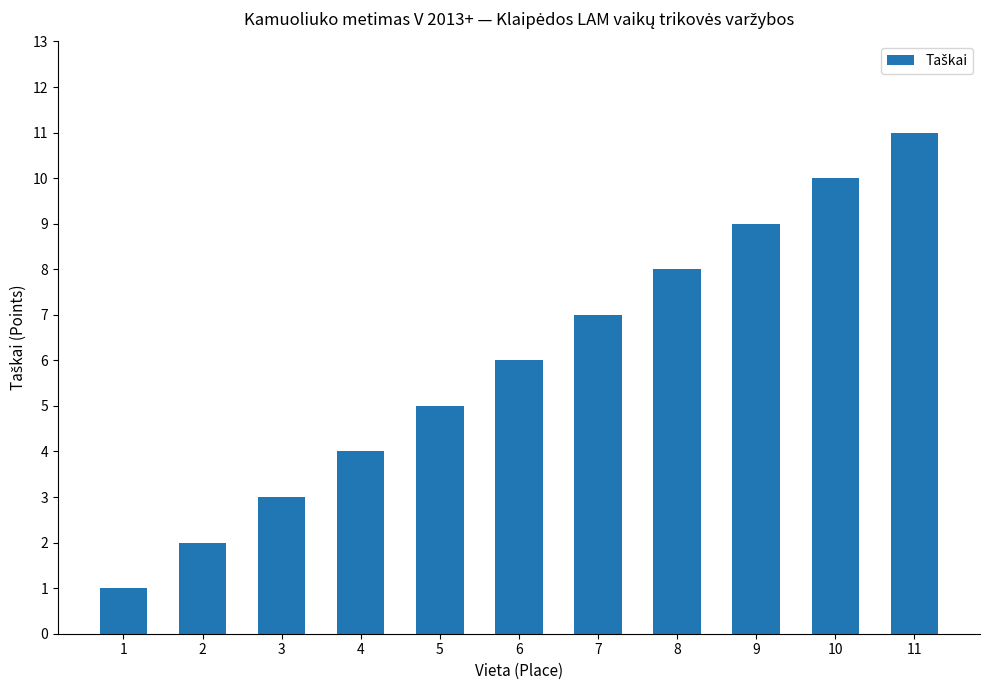

What is the difference between the maximum and minimum values?

10